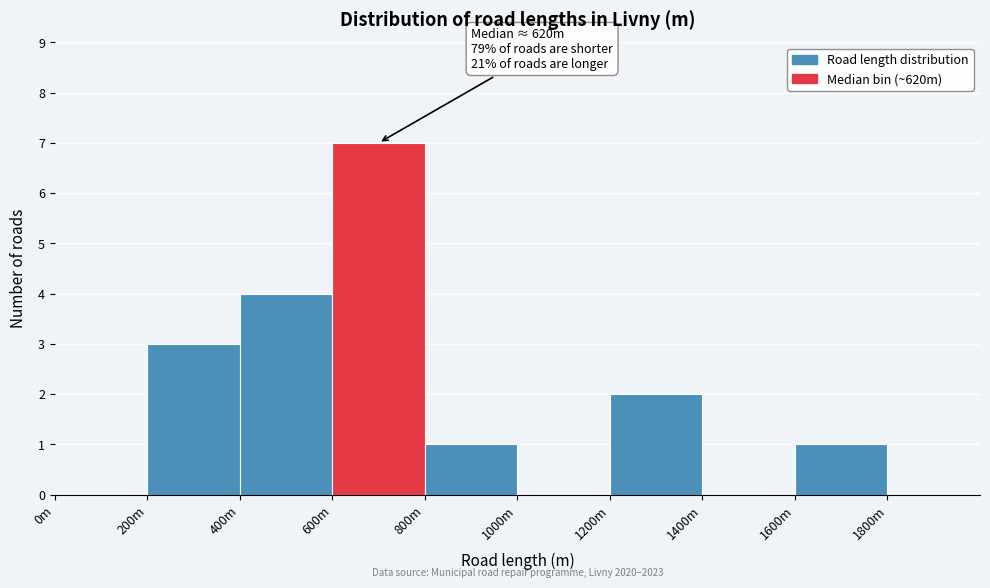

Reading left to right, list all the values displayed in this chart.

0m=0	200m=3	400m=4	600m=7	800m=1	1000m=0	1200m=2	1400m=0	1600m=1